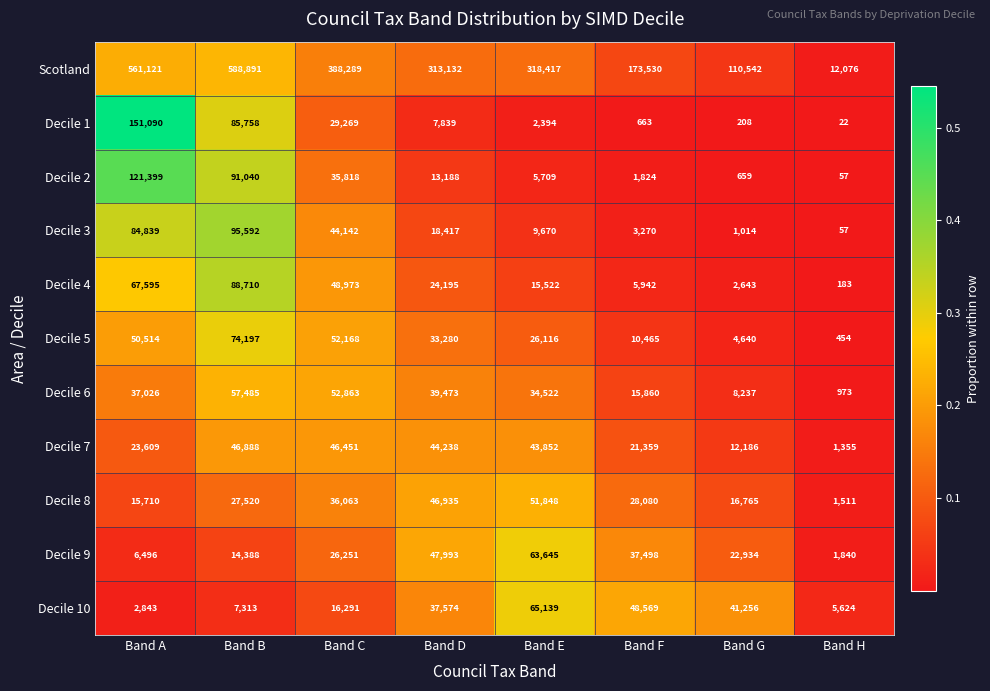

What is the difference between the Decile 4 values at Band D and Band G?

21552